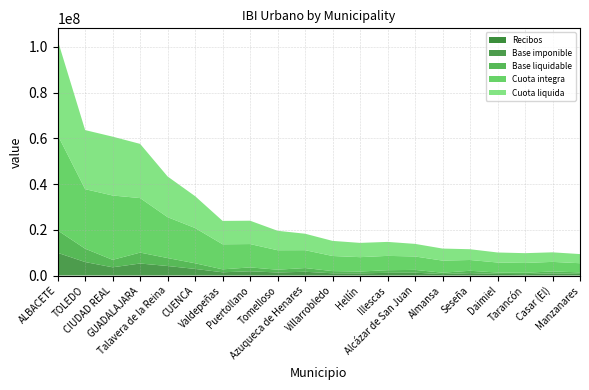

Reading left to right, list all the values displayed in this chart.

Recibos: 138917	63916	72692	71969	71000	49015	28516	39873	30193	21836	21380	22632	20650	23897	19345	17599	17487	14799	10147	17350
Base imponible: 9805102	5838153	3534956	5187980	4100769	2843295	1387388	1826783	1307409	1627842	960787	934828	1159318	1222317	609878	1032949	683867	596402	907718	700768
Base liquidable: 9805102	5838153	3260236	4771954	3476239	2473192	1293893	1688007	1216091	1627842	960787	792150	1159318	1222317	609878	1032949	609138	596402	871234	665685
Cuota integra: 41718999	26038160	28140014	23845723	17881776	15415495	10960370	10212444	8512638	7813640	6604245	6287941	6260317	5867123	5286107	4713611	4385792	4300062	4181924	4000768
Cuota liquida: 41512699	25838792	25735297	23703203	17789945	13929925	10221758	10211606	8511674	7194524	6604245	6243011	6111594	5508071	5269144	4709828	4385439	4275766	4176807	4000768